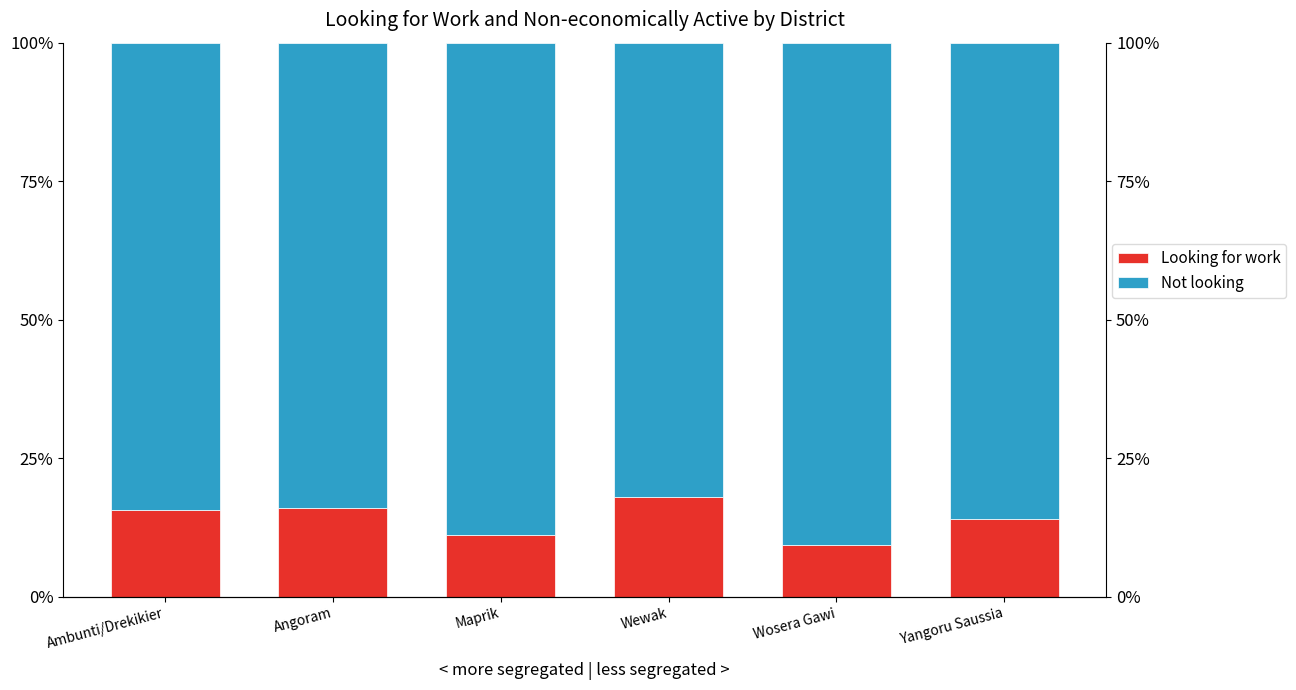

How many groups of bars are there?

6